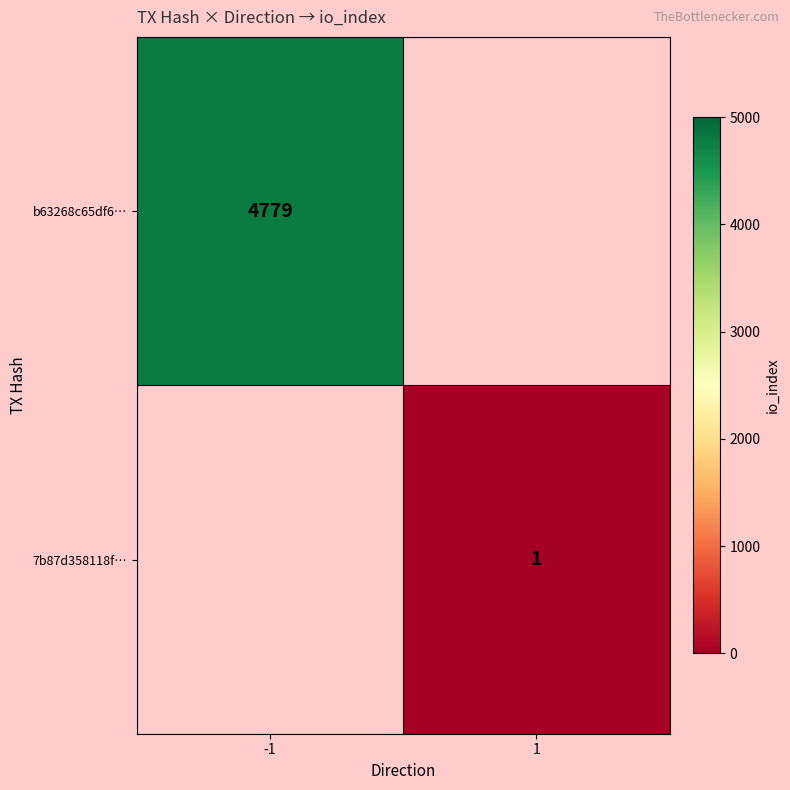

How many series are shown in this chart?

2